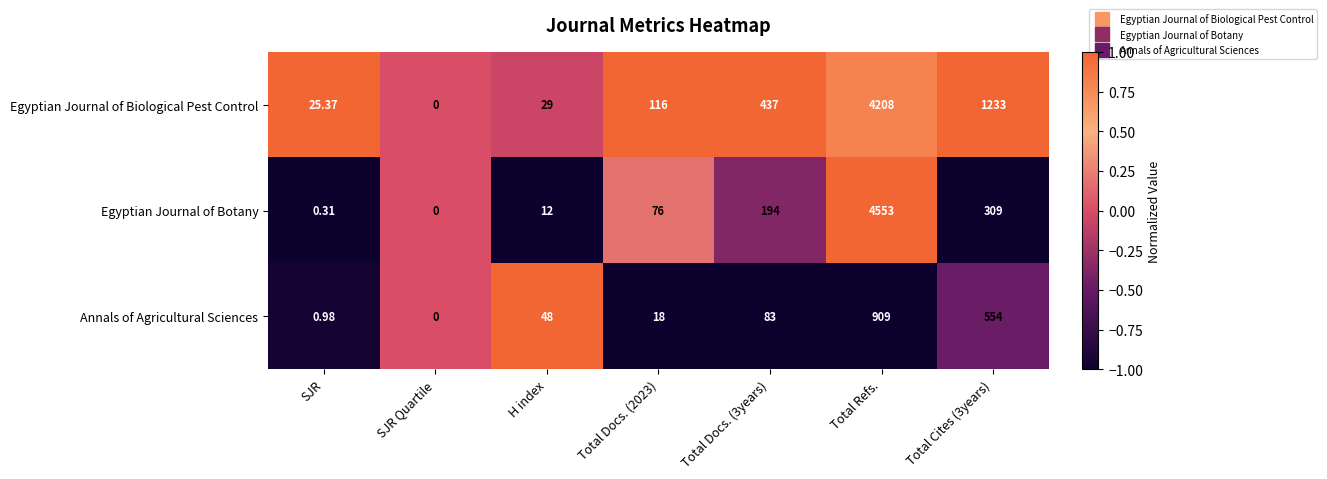

Which label corresponds to the smallest value in the chart?

SJR Quartile